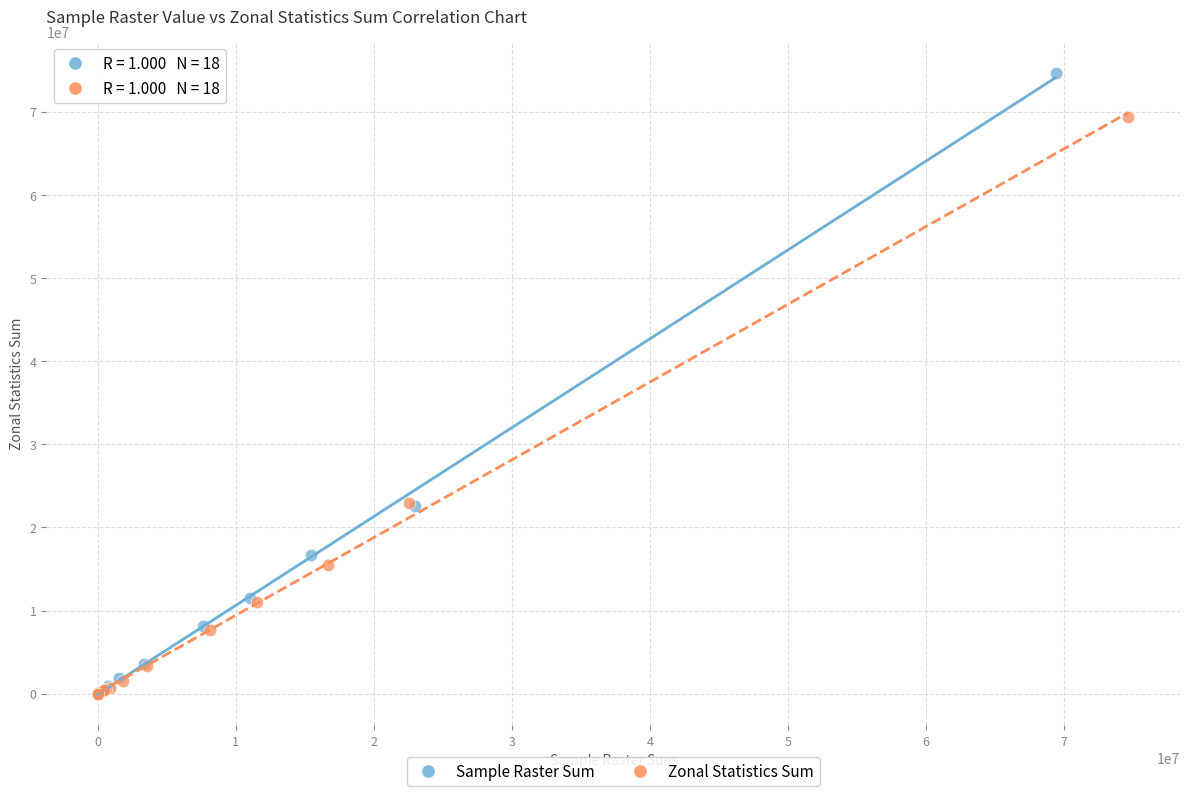

Which series reaches the maximum Y coordinate?

Sample Raster Sum